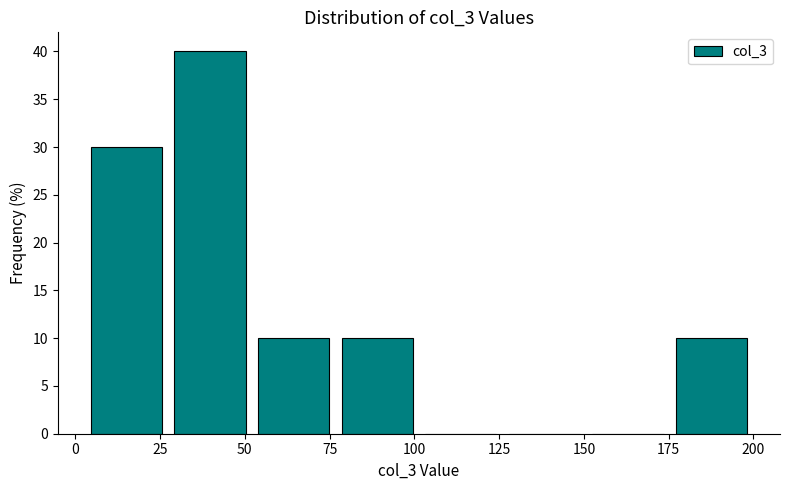

Over which range of the x-axis is the bar tallest?

25 to 50